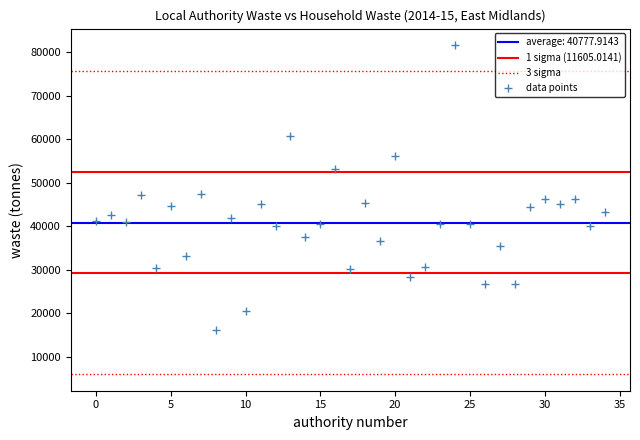

What is the range of Y values (max minus min)?

65548